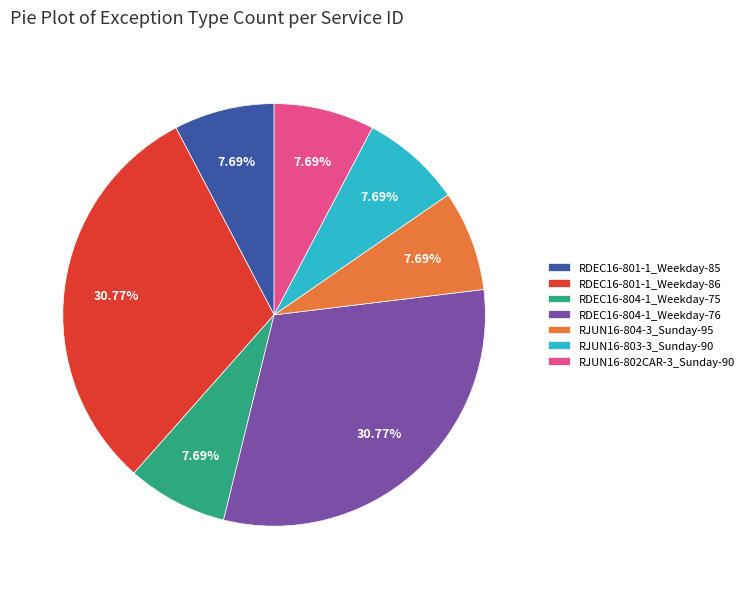

To the nearest percent, what percentage of the pie is RDEC16-804-1_Weekday-75?

8%